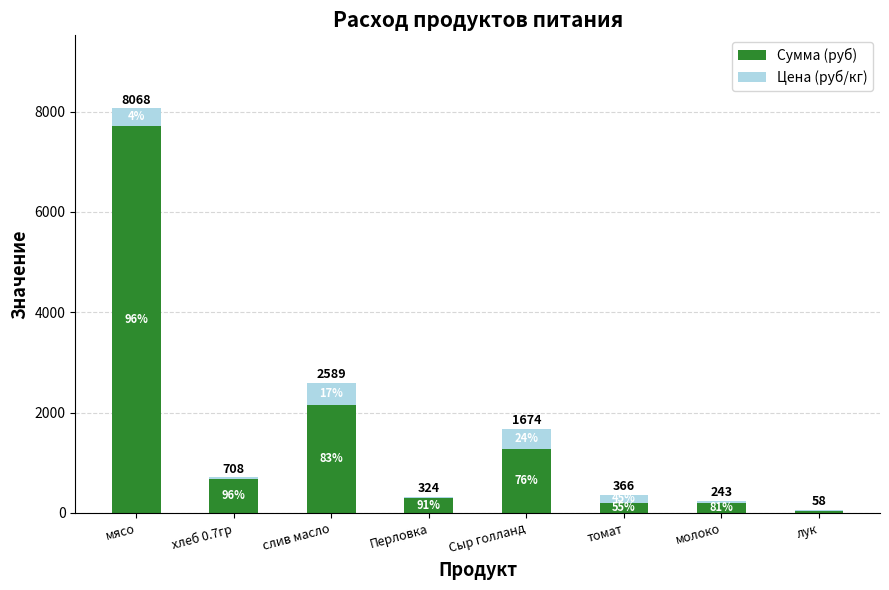

Are the bars horizontal?

No